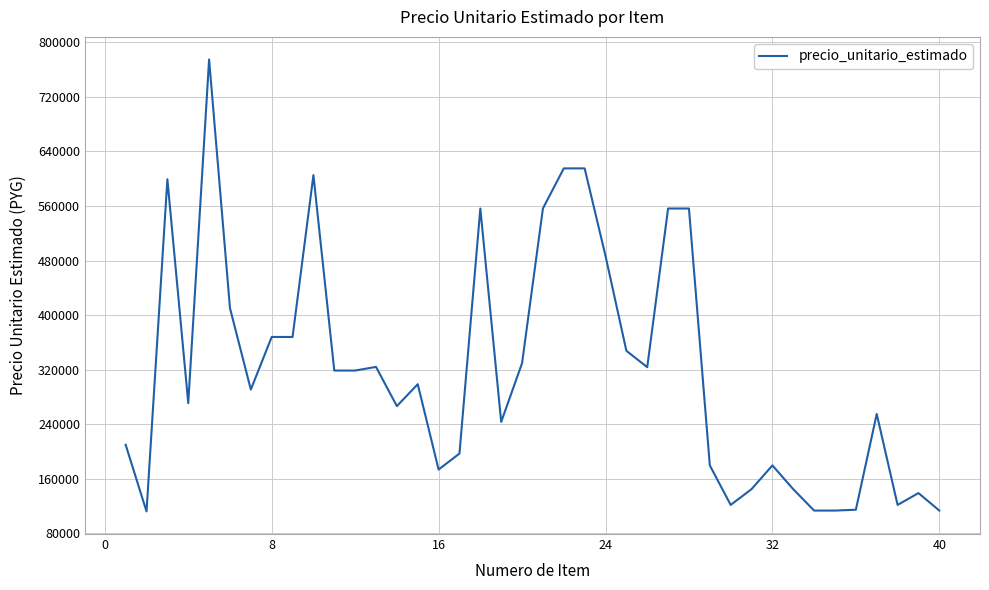

What is the difference between the maximum and minimum values?

662407